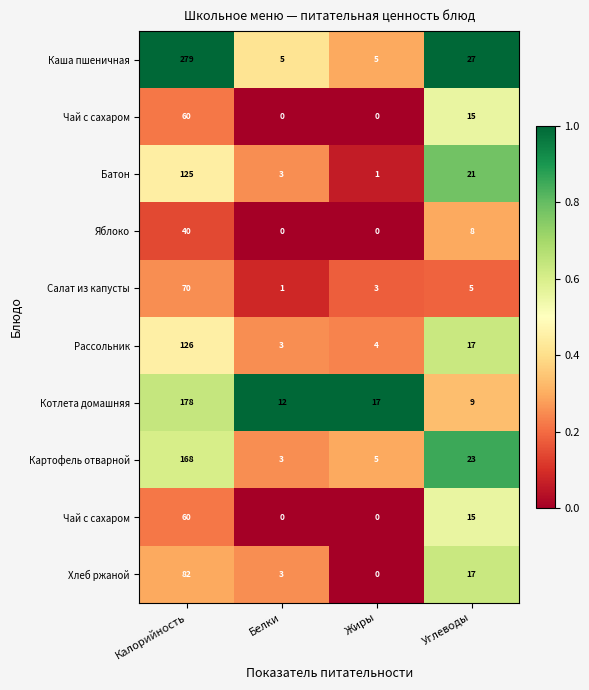

Which label corresponds to the largest value in the chart?

Калорийность